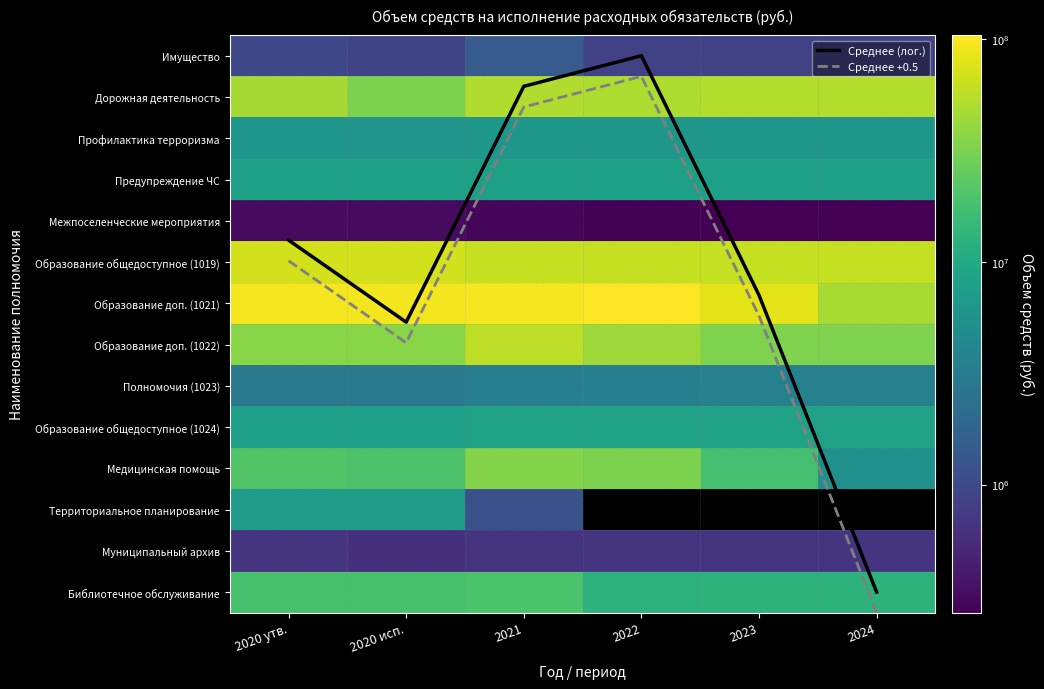

At how many categories does at least one series exceed 42802984?

6